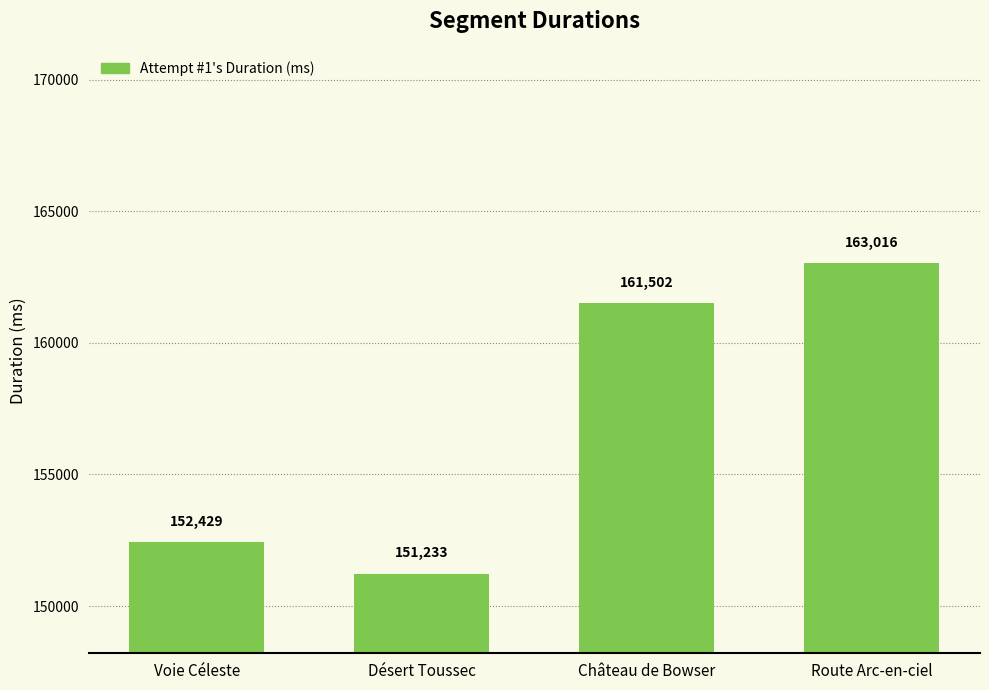

The value at Route Arc-en-ciel is 107681. True or false?

False